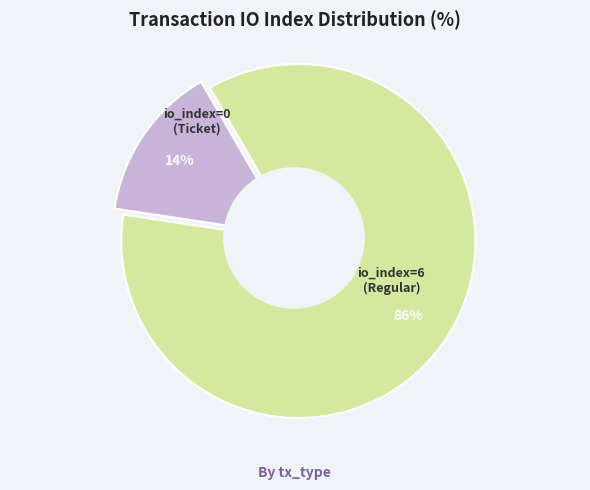

Is there any slice that represents more than half of the pie?

Yes